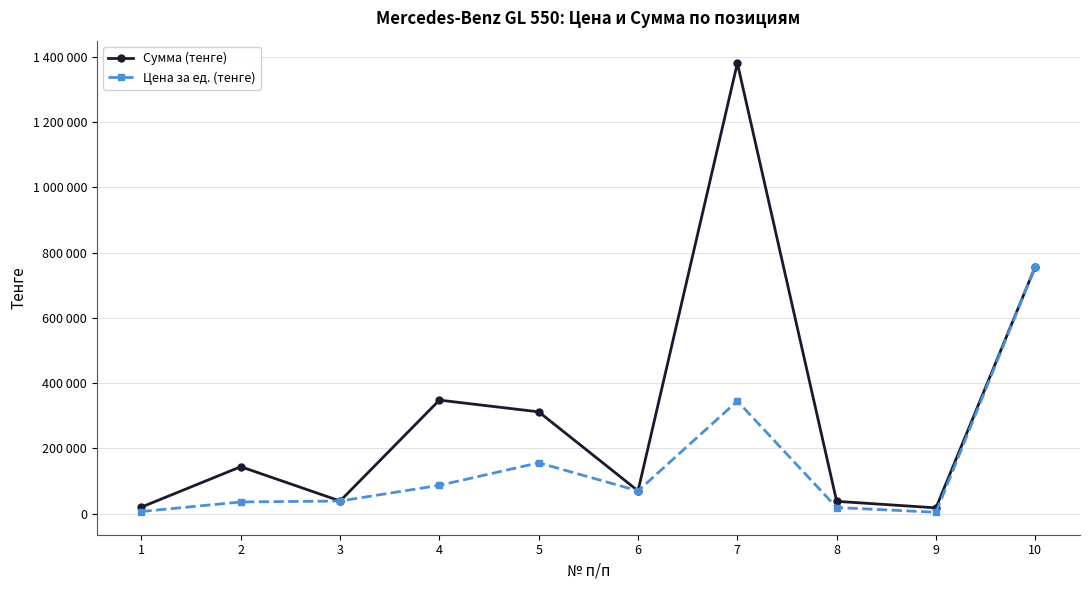

Does the chart have visible grid lines?

Yes